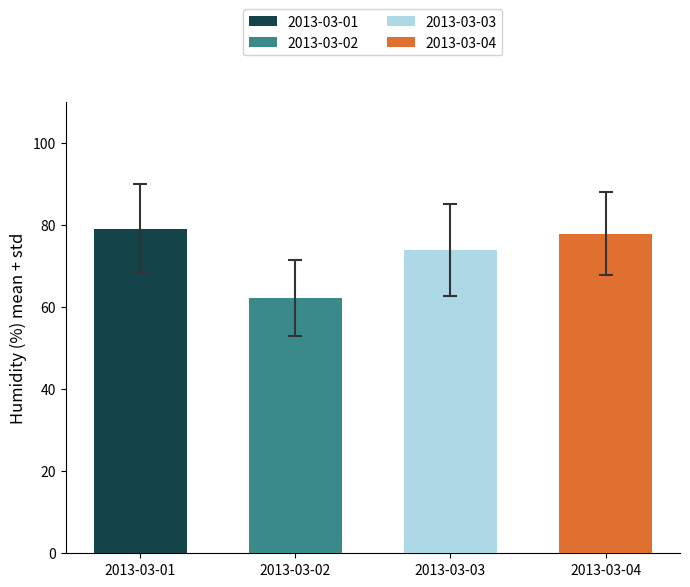

Is it true that 2013-03-04 equals 20 at 13?

False